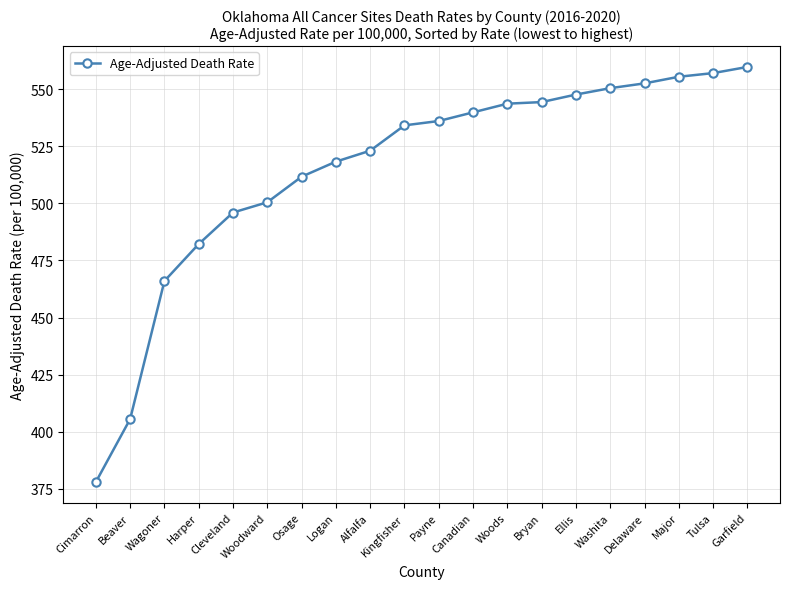

How many categories are shown in the chart?

20